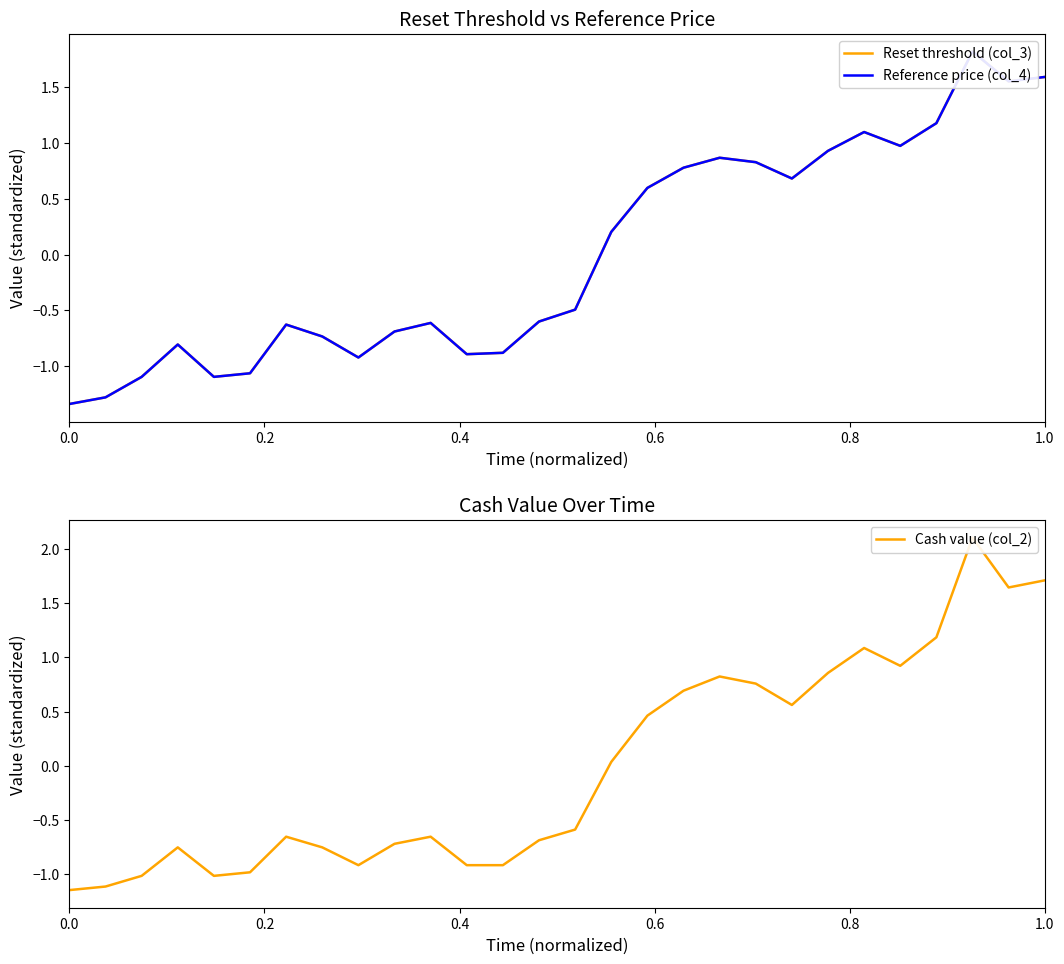

List the series in order of their overall mean, lowest first.

Reference price (col_4), Cash value (col_2), Reset threshold (col_3)